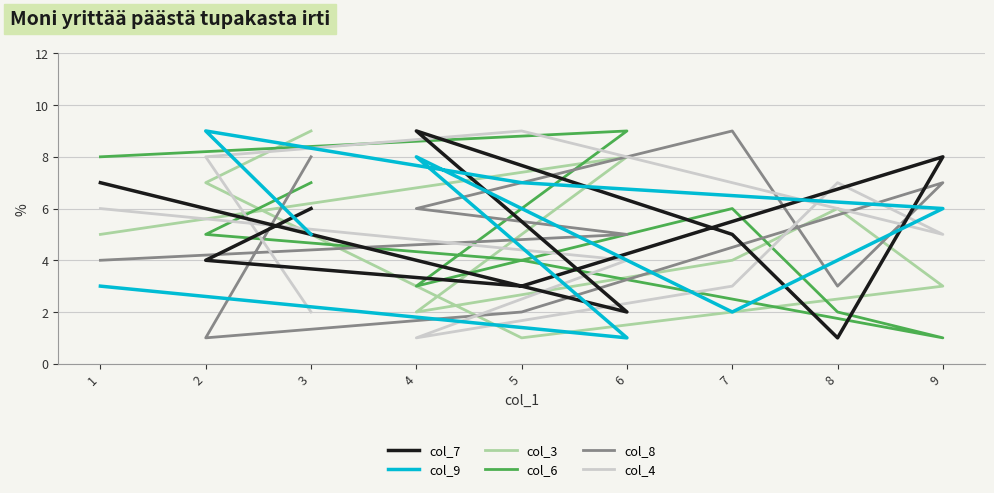

What value does the col_7 series have at 7?

5